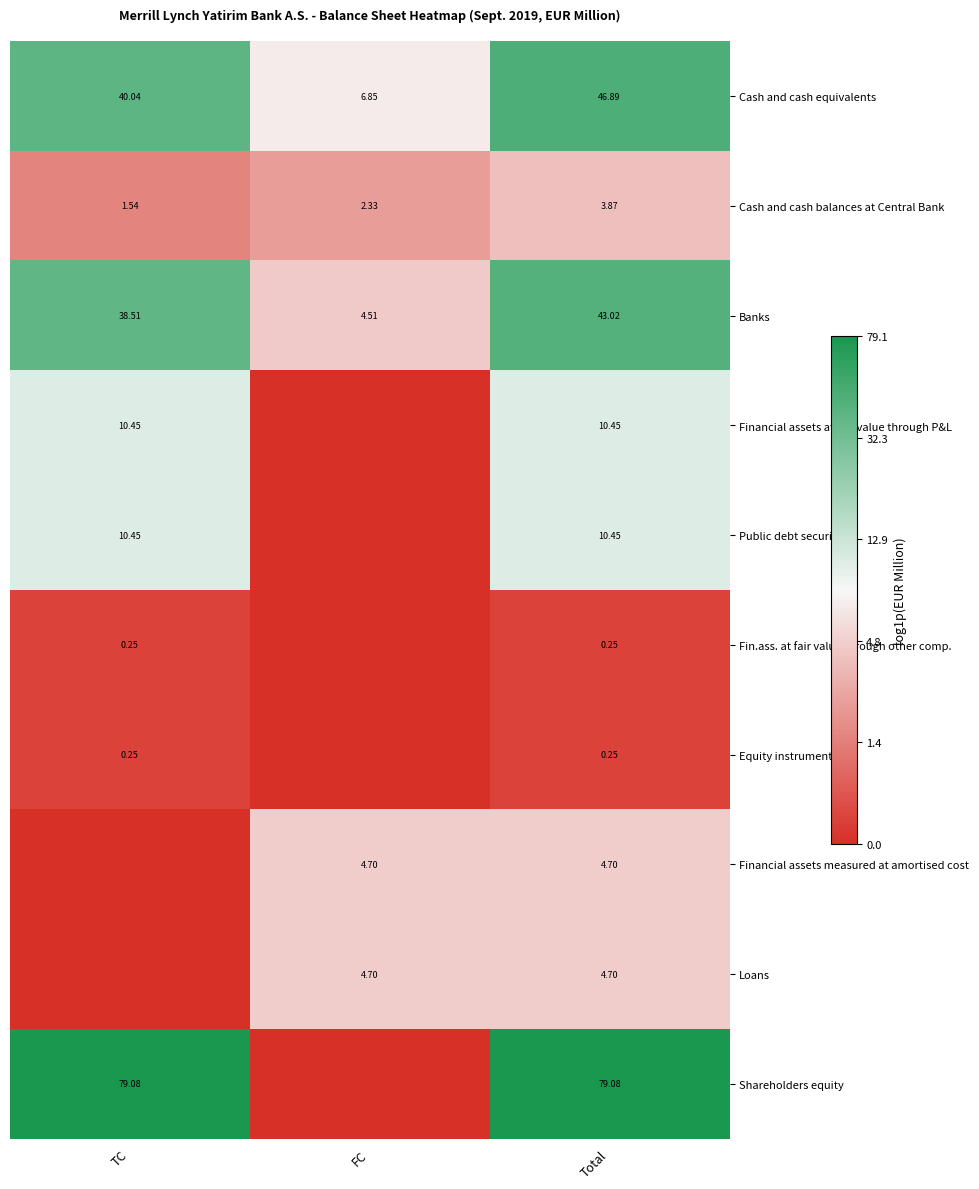

Is the value of Cash and cash equivalents at FC greater than the value of Financial assets at fair value through P&L at Total?

No